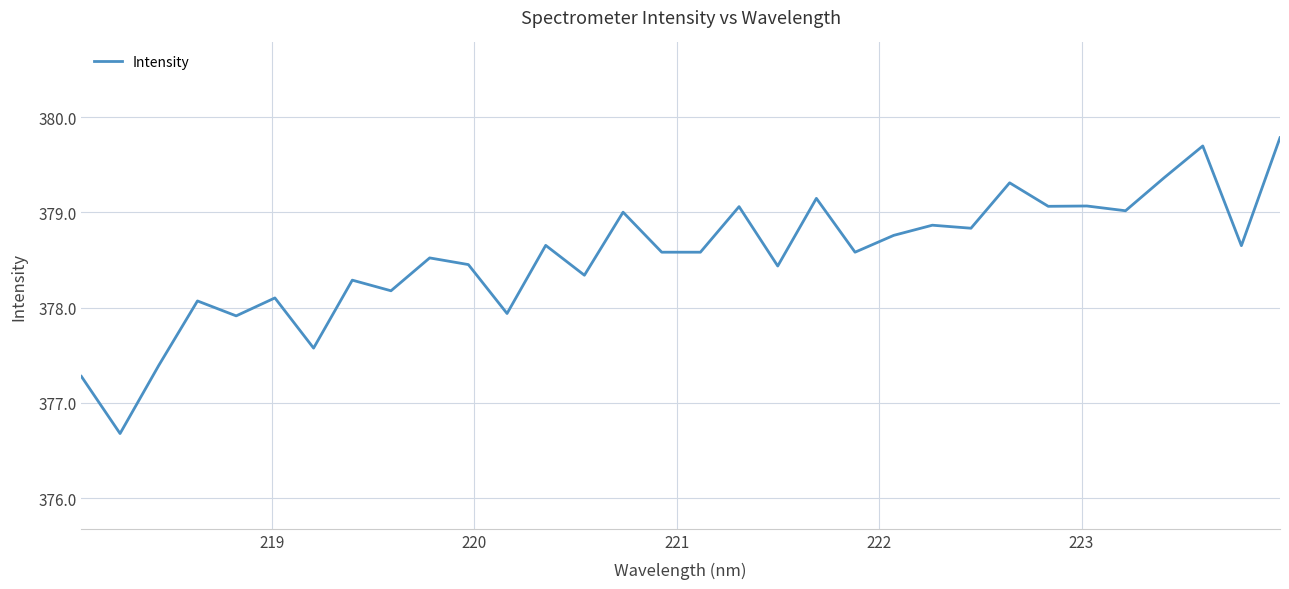

Is this an area chart (filled region under the line)?

No